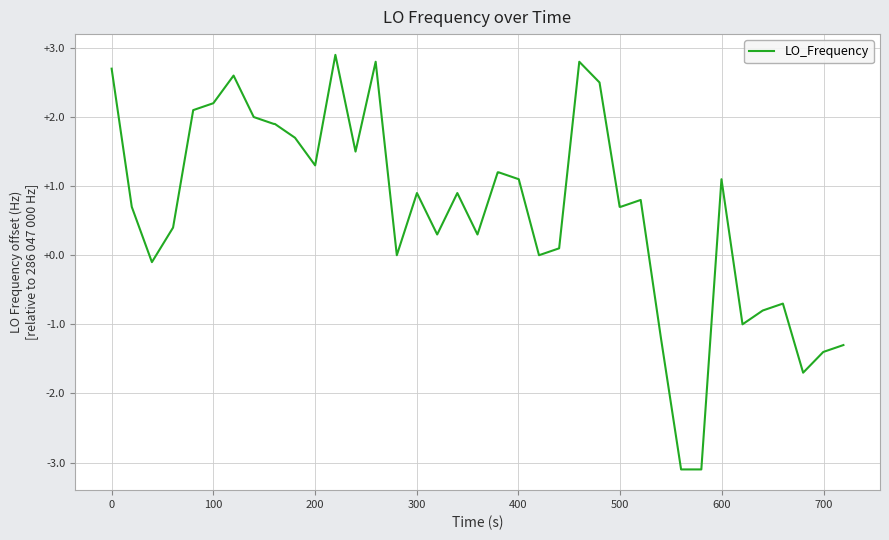

What is the difference between the maximum and minimum values?

6.0